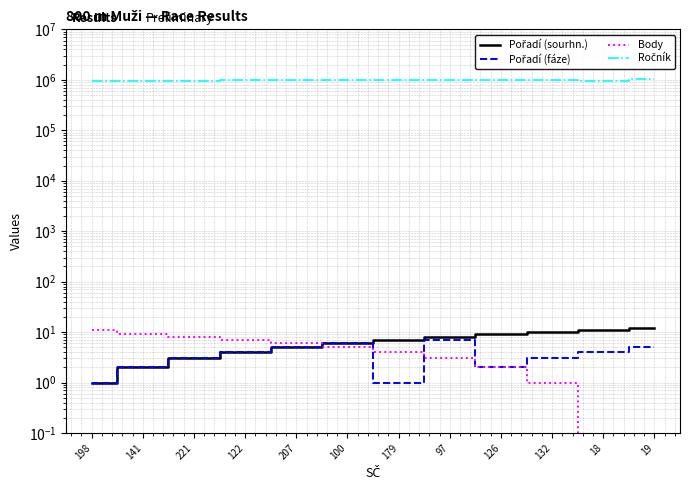

Is it true that Ročník equals 522177.0 at 141?

False